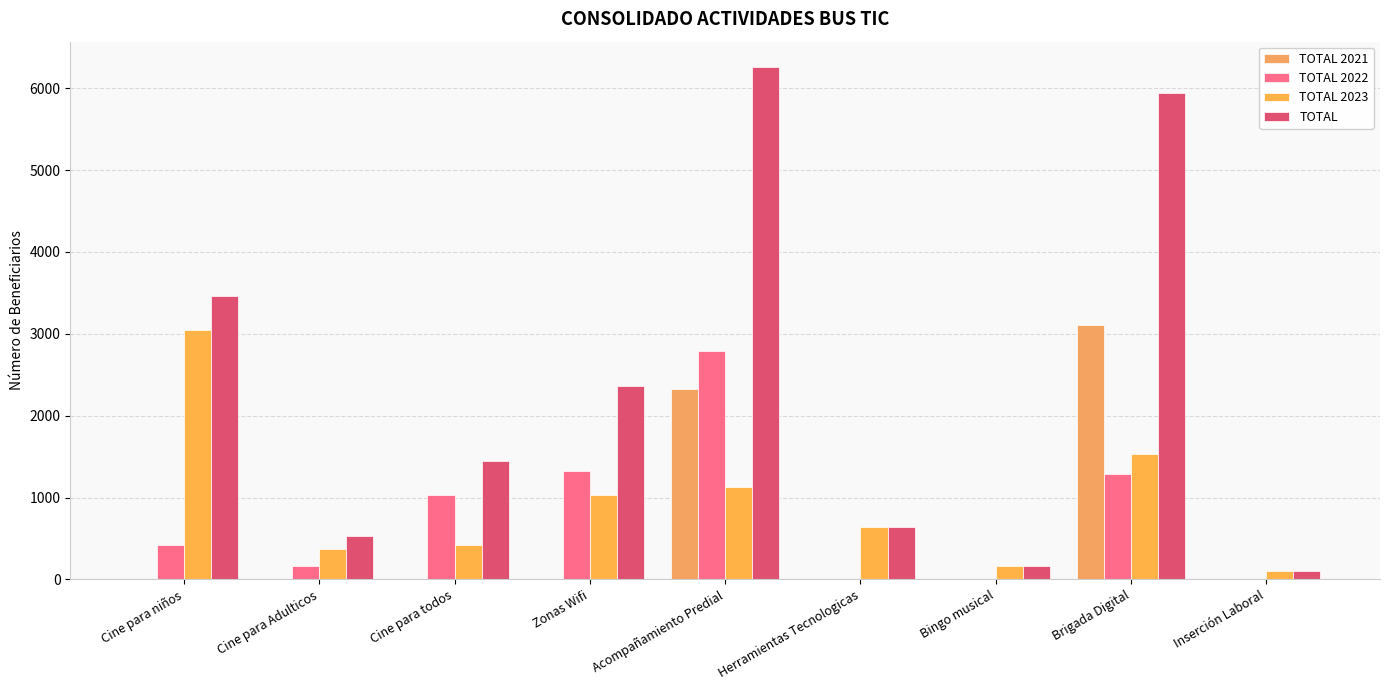

What is the label of the 1st bar from the right?

Inserción Laboral